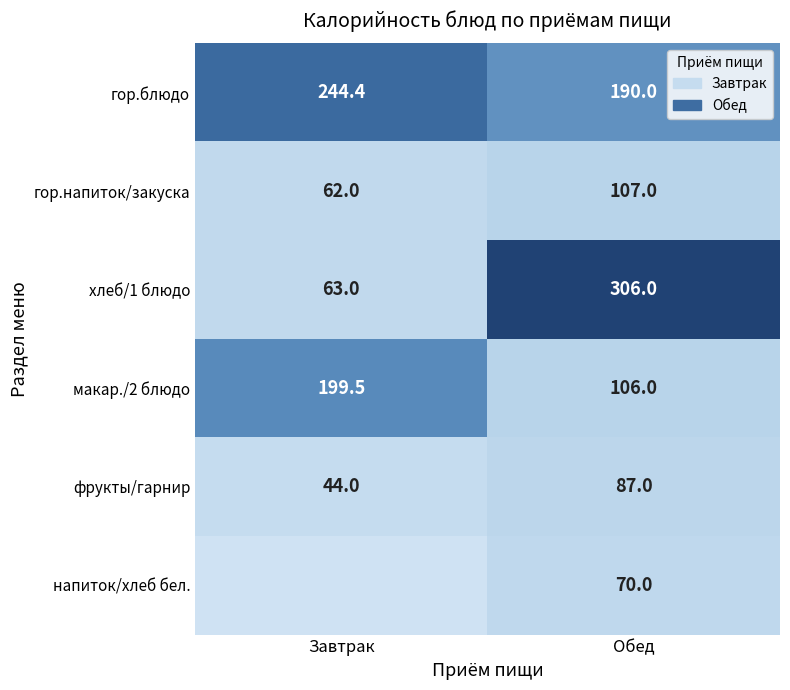

At how many categories does at least one series exceed 130?

2